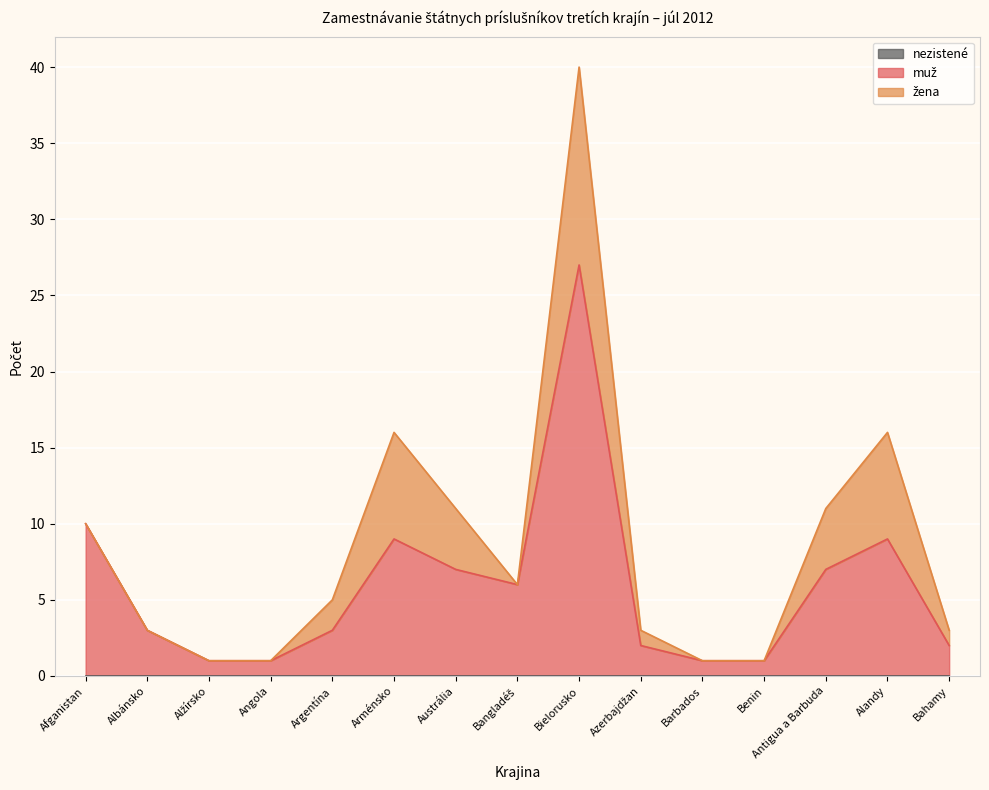

Reading right to left, what are all the values shown in this chart?

nezistené: 0	0	0	0	0	0	0	0	0	0	0	0	0	0	0
muž: 2	9	7	1	1	2	27	6	7	9	3	1	1	3	10
žena: 1	7	4	0	0	1	13	0	4	7	2	0	0	0	0